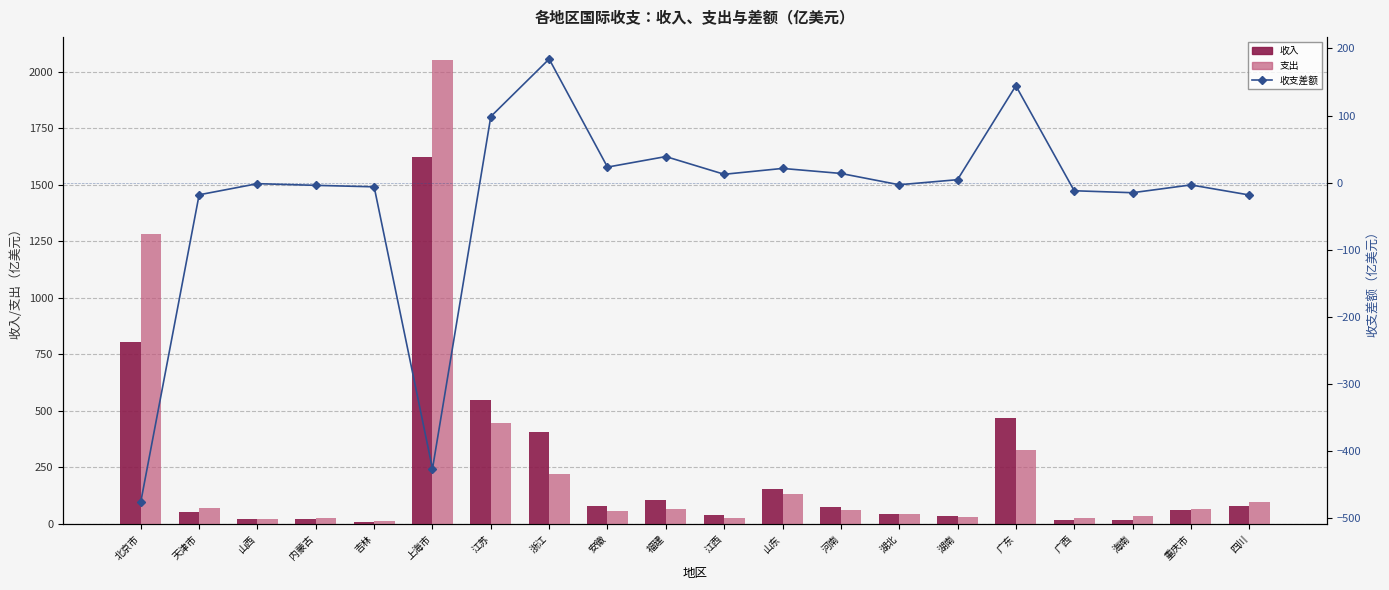

List the series in order of their peak value, lowest first.

收支差额, 收入, 支出